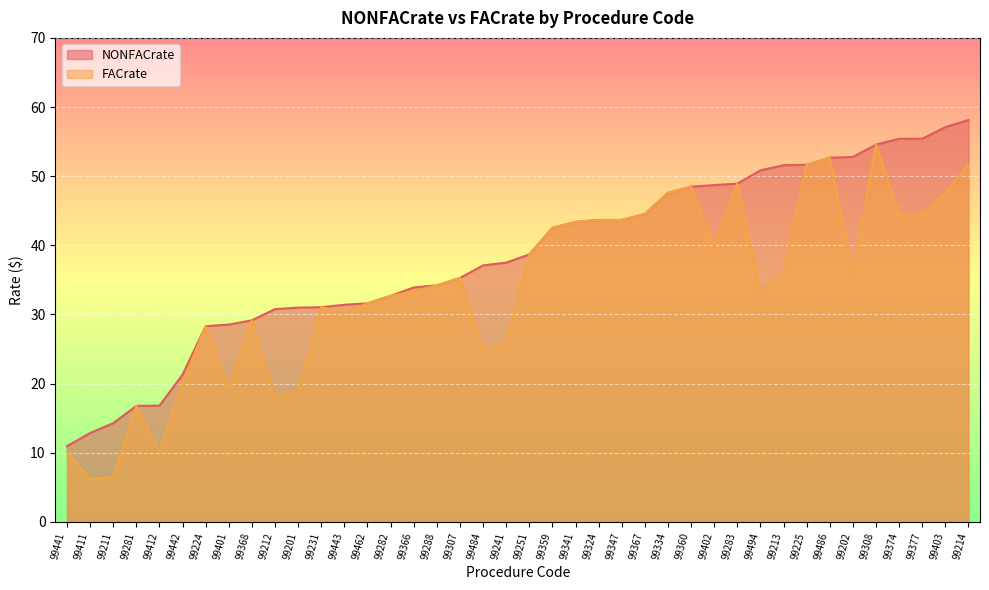

True or false: NONFACrate has more than 0 interior local peaks.

False